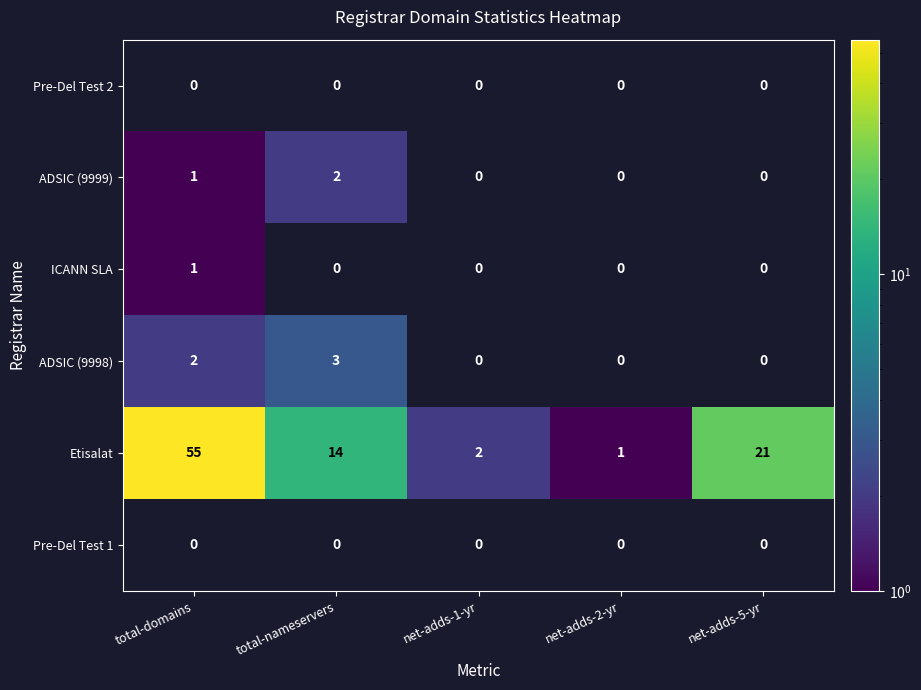

Where does the Etisalat series first go above 14?

total-domains